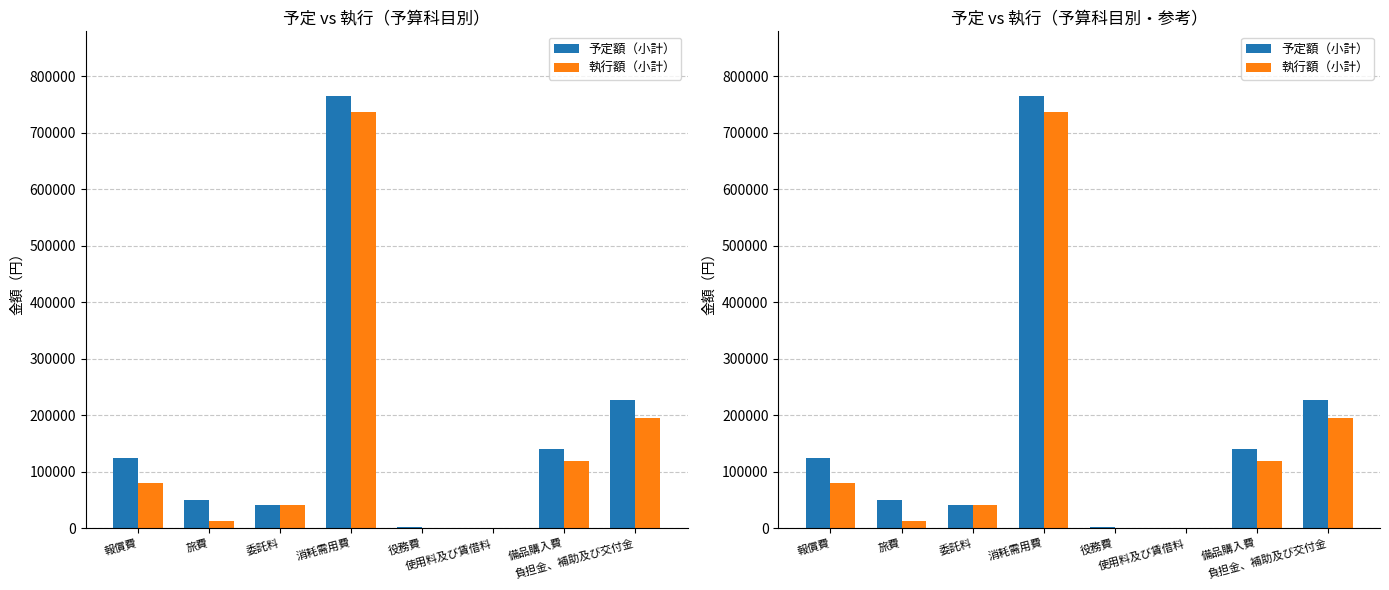

Is it true that 予定額（小計） equals 1288909 at 消耗需用費?

False